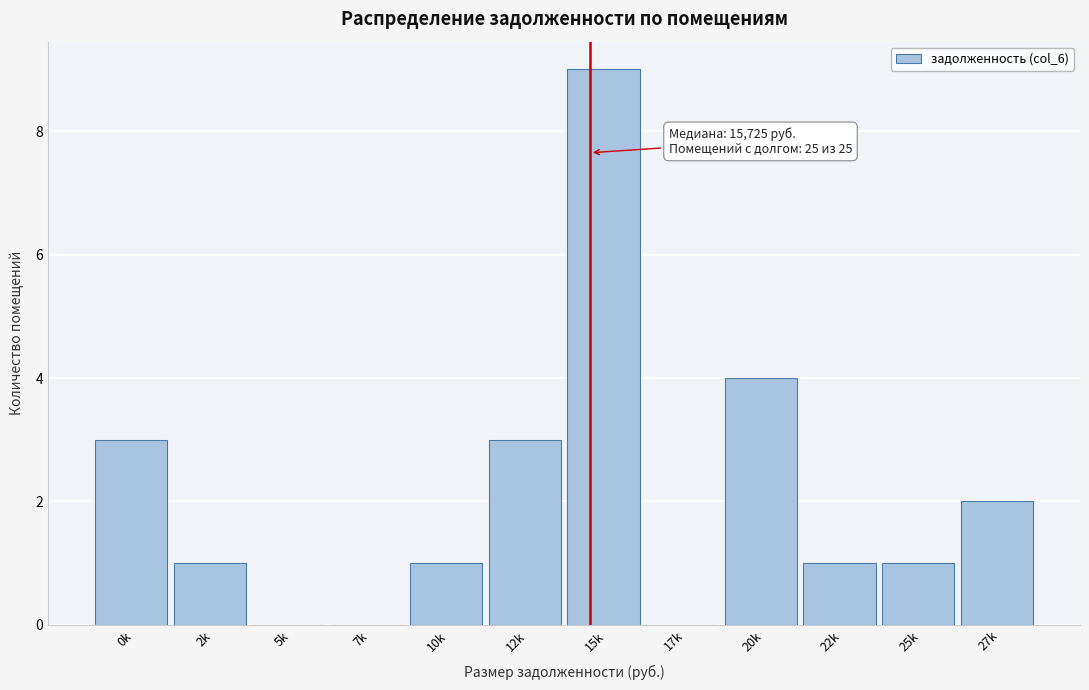

Reading right to left, what are all the values shown in this chart?

27k=2	25k=1	22k=1	20k=4	17k=0	15k=9	12k=3	10k=1	7k=0	5k=0	2k=1	0k=3